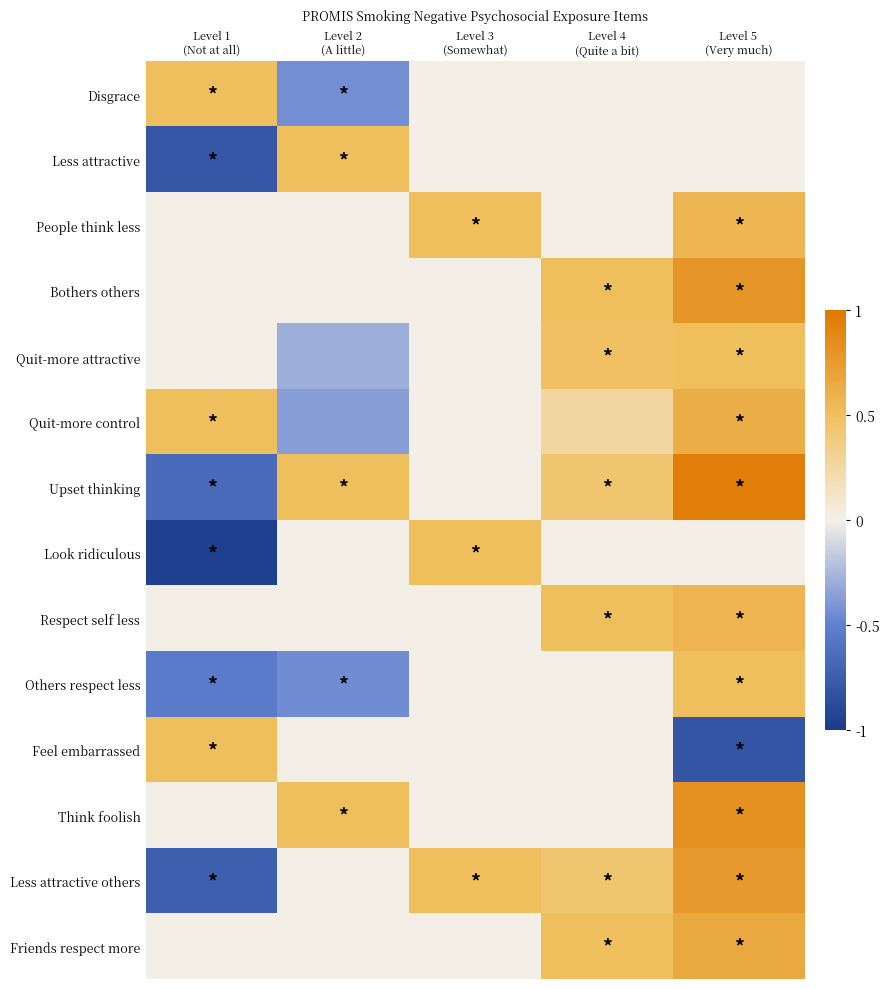

What is the total value across all series at Level 1
(Not at all)?

-2.2